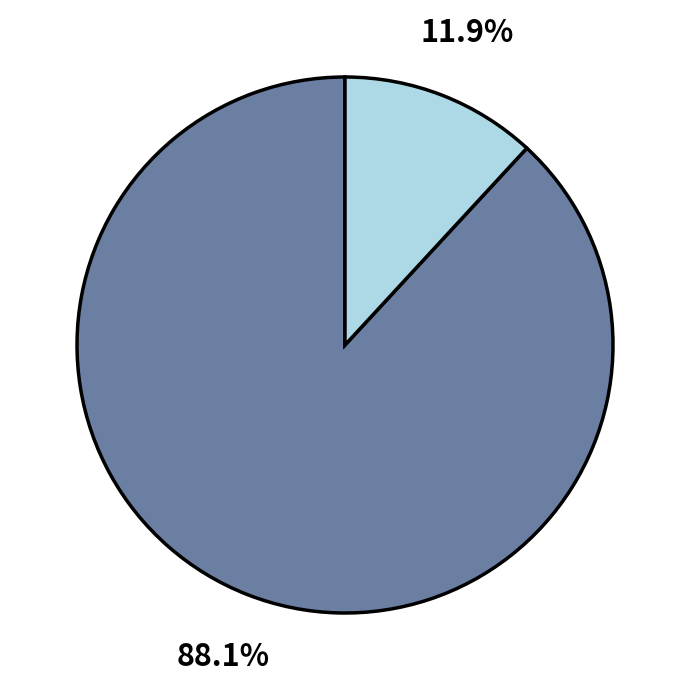

Count the number of slices in the pie.

2